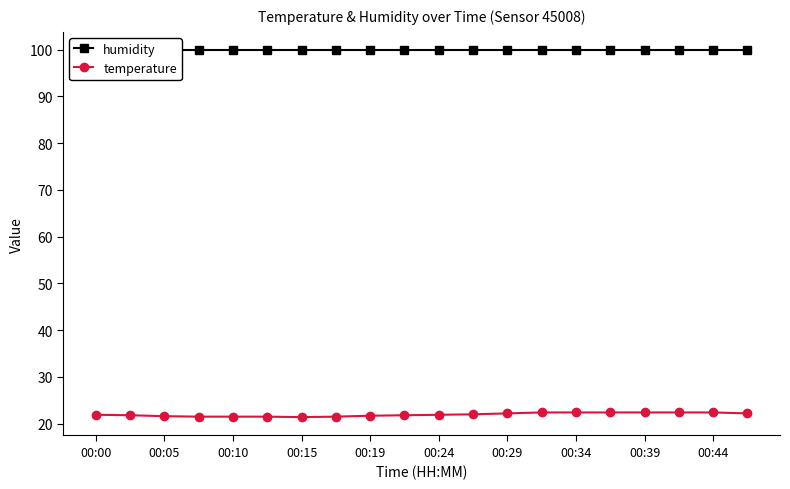

The temperature series shows 5.2 at 00:39. True or false?

False